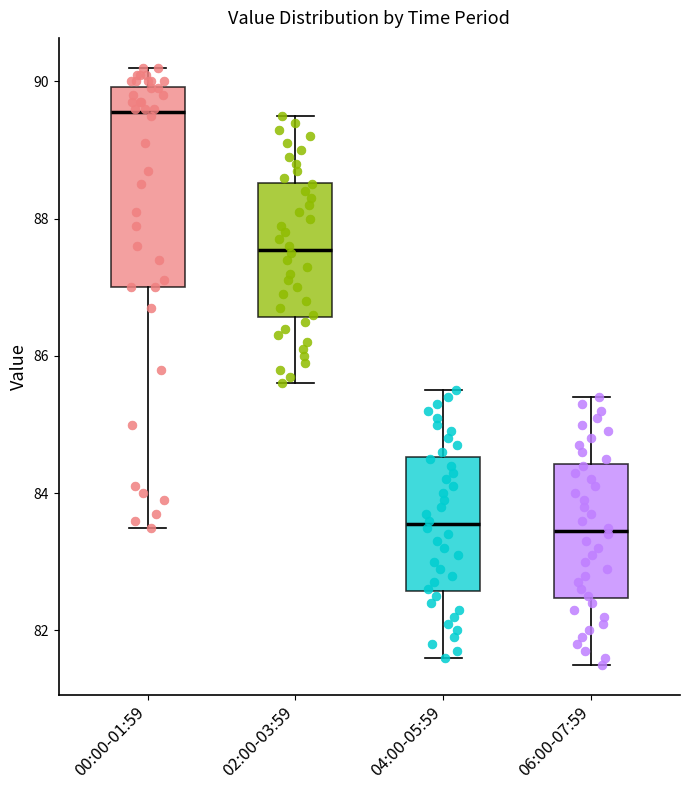

Which box has the highest median line?

00:00-01:59